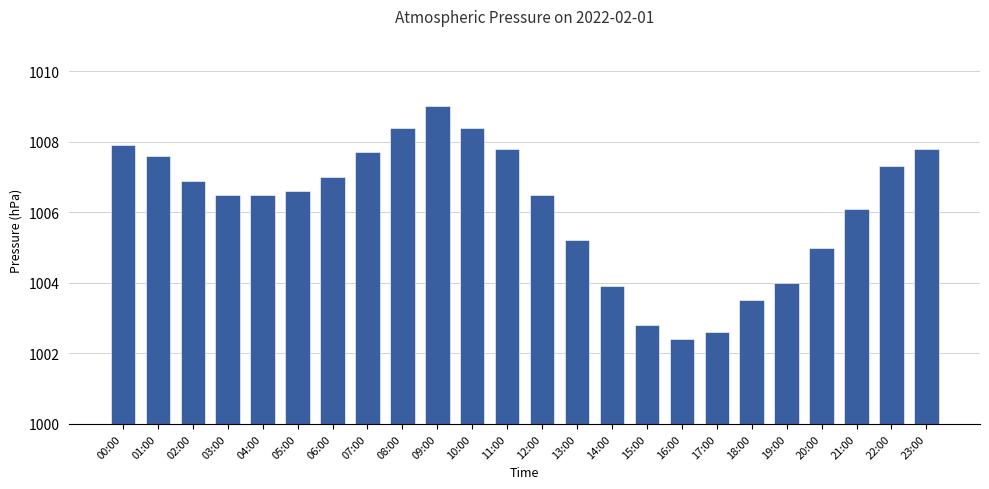

Is it true that the value at 03:00 is 1006.5?

True